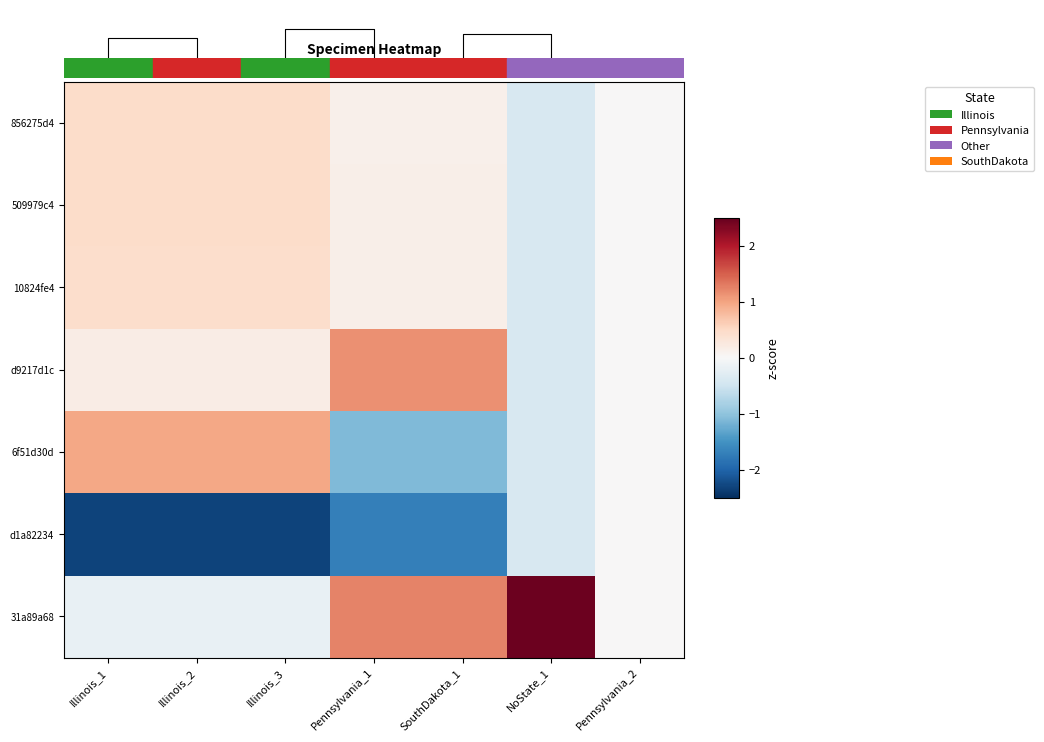

What is the greatest value displayed?

2.4